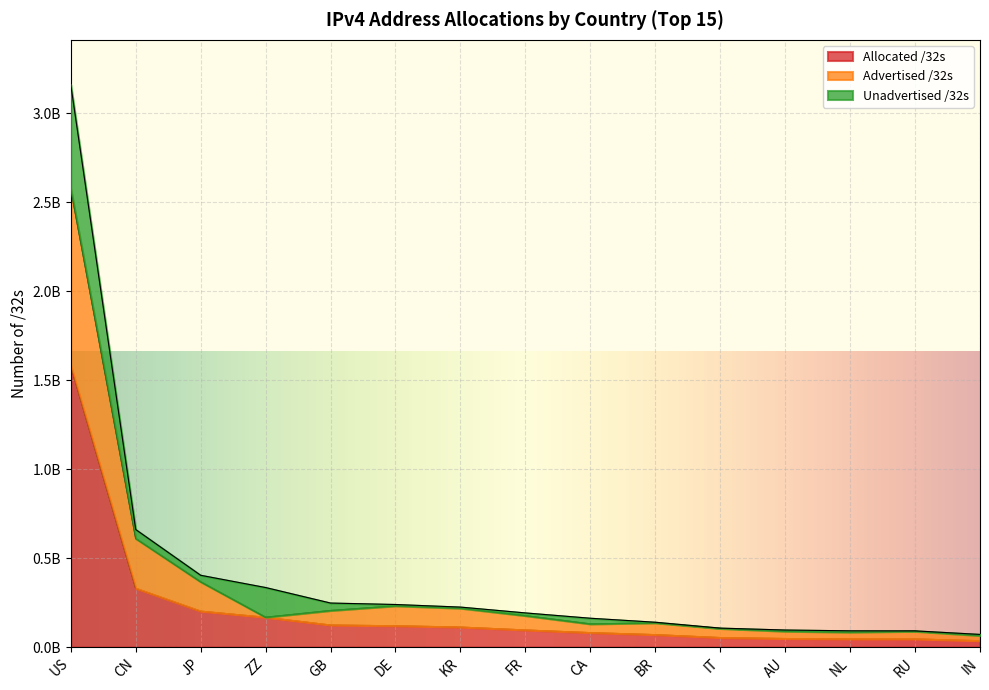

What are all the series names shown in the legend?

Allocated /32s, Advertised /32s, Unadvertised /32s